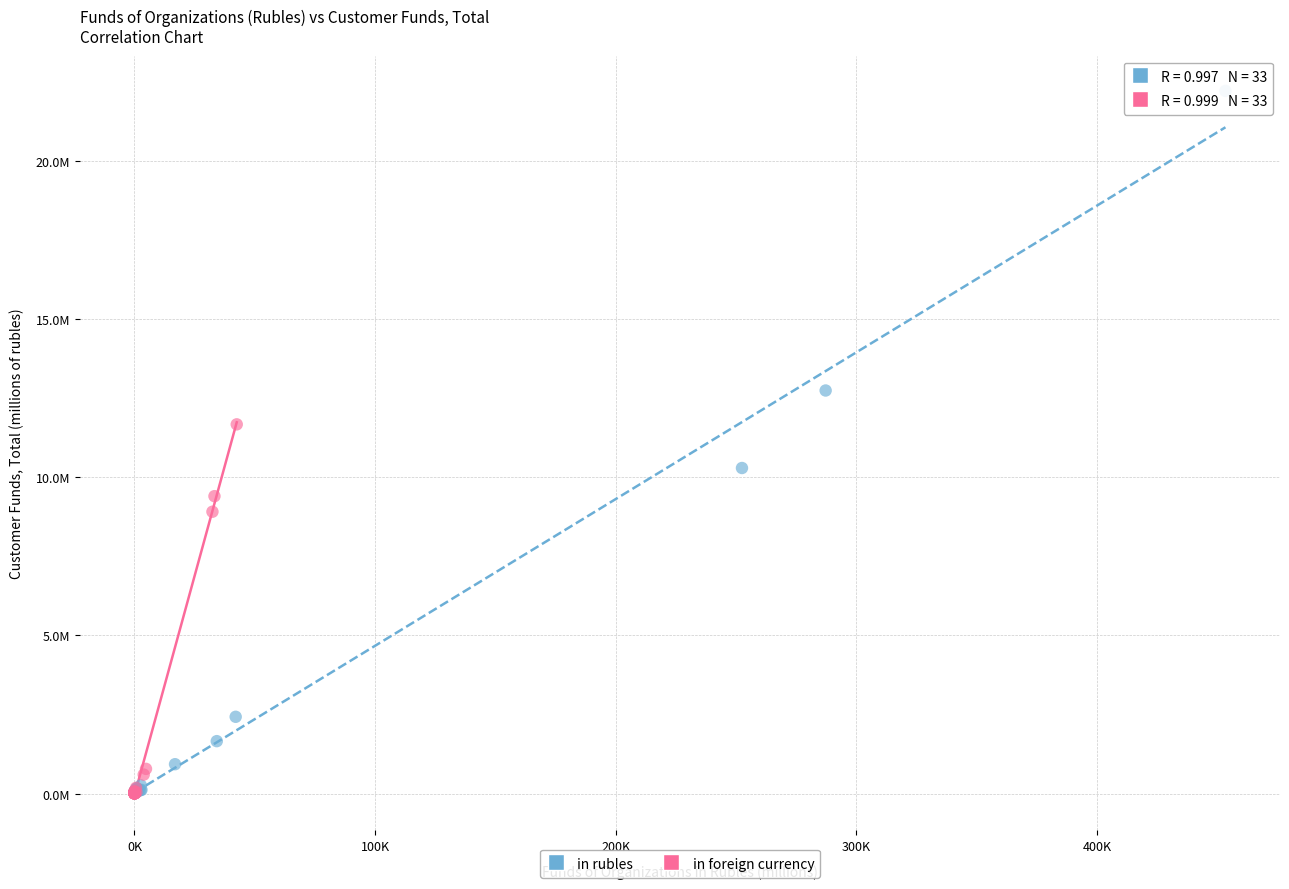

Which series has the largest Y range (max minus min)?

in rubles